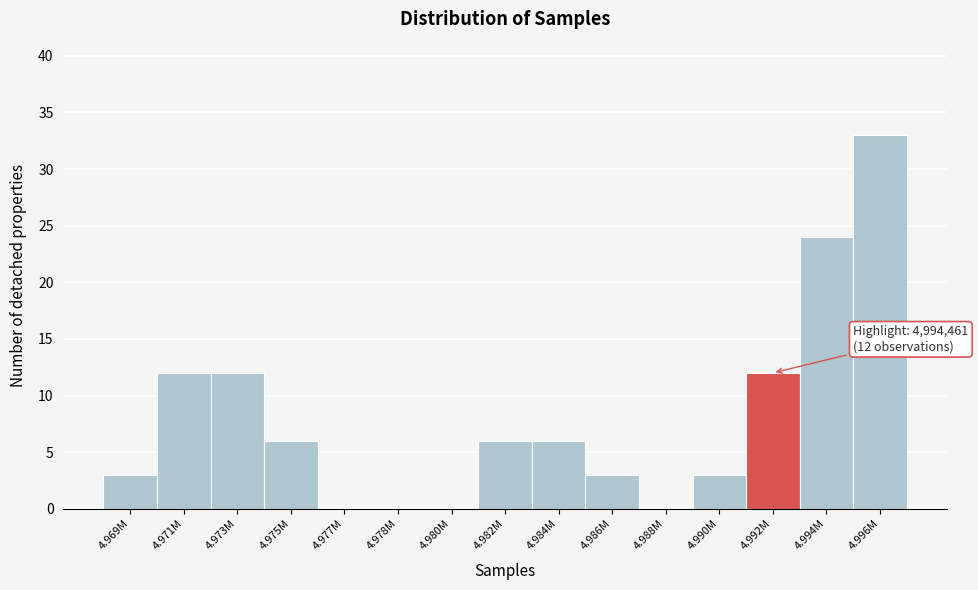

Reading right to left, extract all data points from this chart.

4.996M=33	4.994M=24	4.992M=12	4.990M=3	4.988M=0	4.986M=3	4.984M=6	4.982M=6	4.980M=0	4.978M=0	4.977M=0	4.975M=6	4.973M=12	4.971M=12	4.969M=3